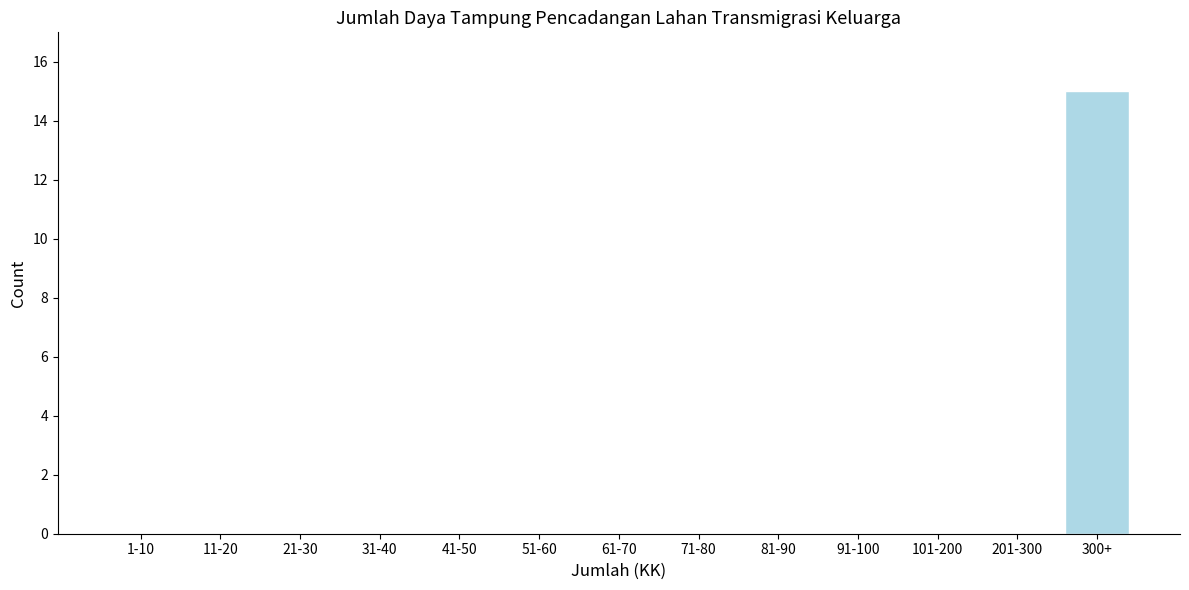

Reading right to left, transcribe all the data shown in this chart.

300+=15	201-300=0	101-200=0	91-100=0	81-90=0	71-80=0	61-70=0	51-60=0	41-50=0	31-40=0	21-30=0	11-20=0	1-10=0